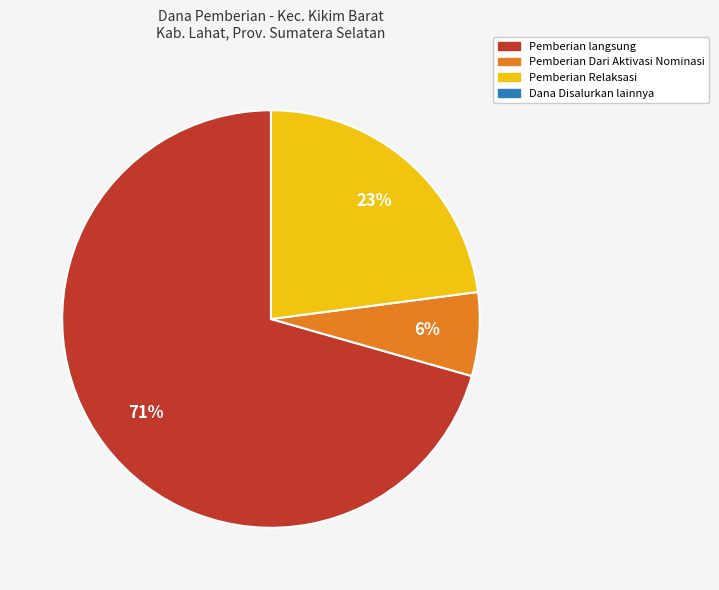

Is there a majority slice in this chart?

Yes